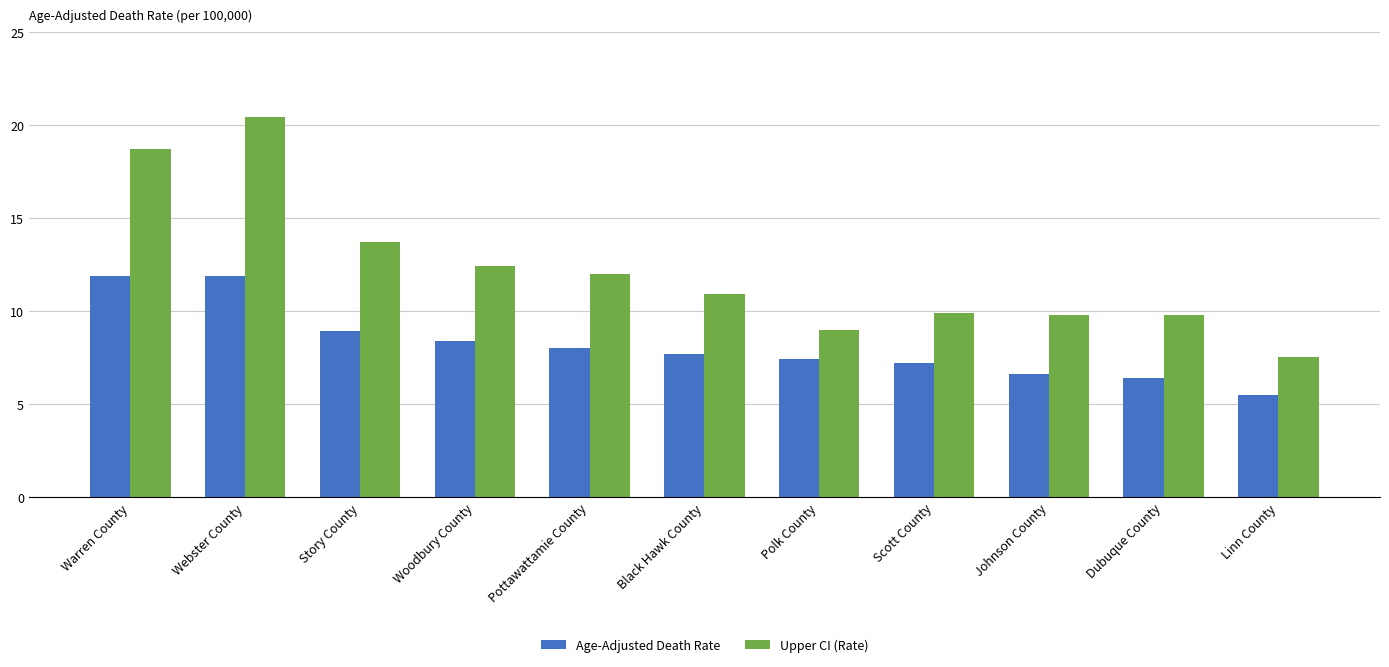

What is the difference between the highest and lowest values at Linn County?

2.0